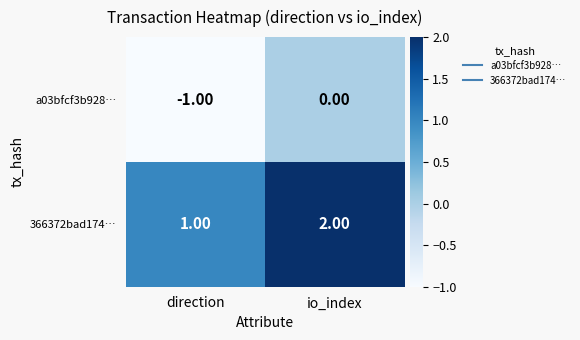

At which label is 366372bad174… closest to 1?

direction